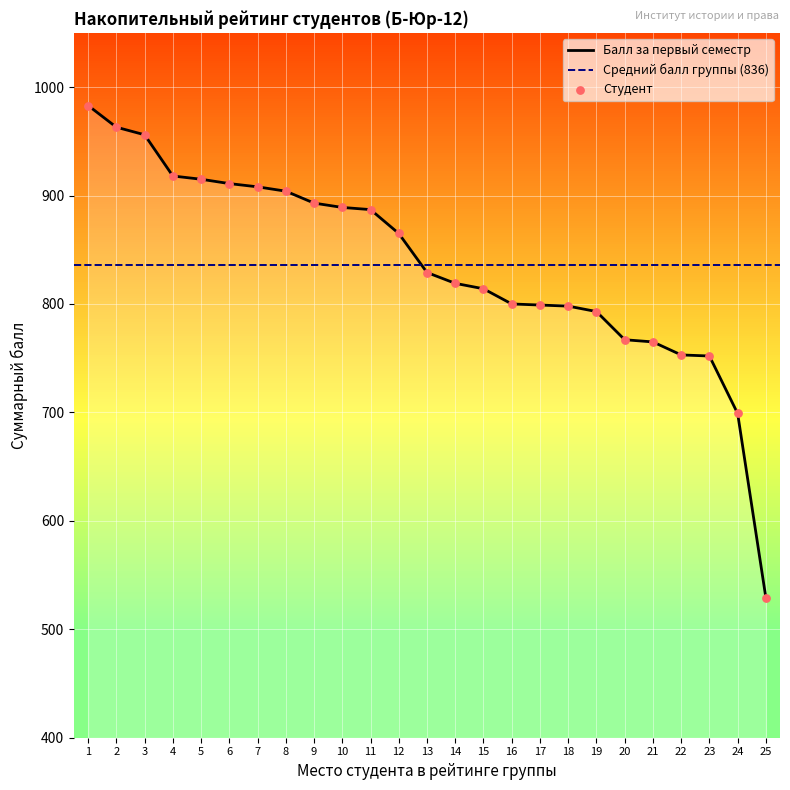

At which category is the sum across all series the highest?

1